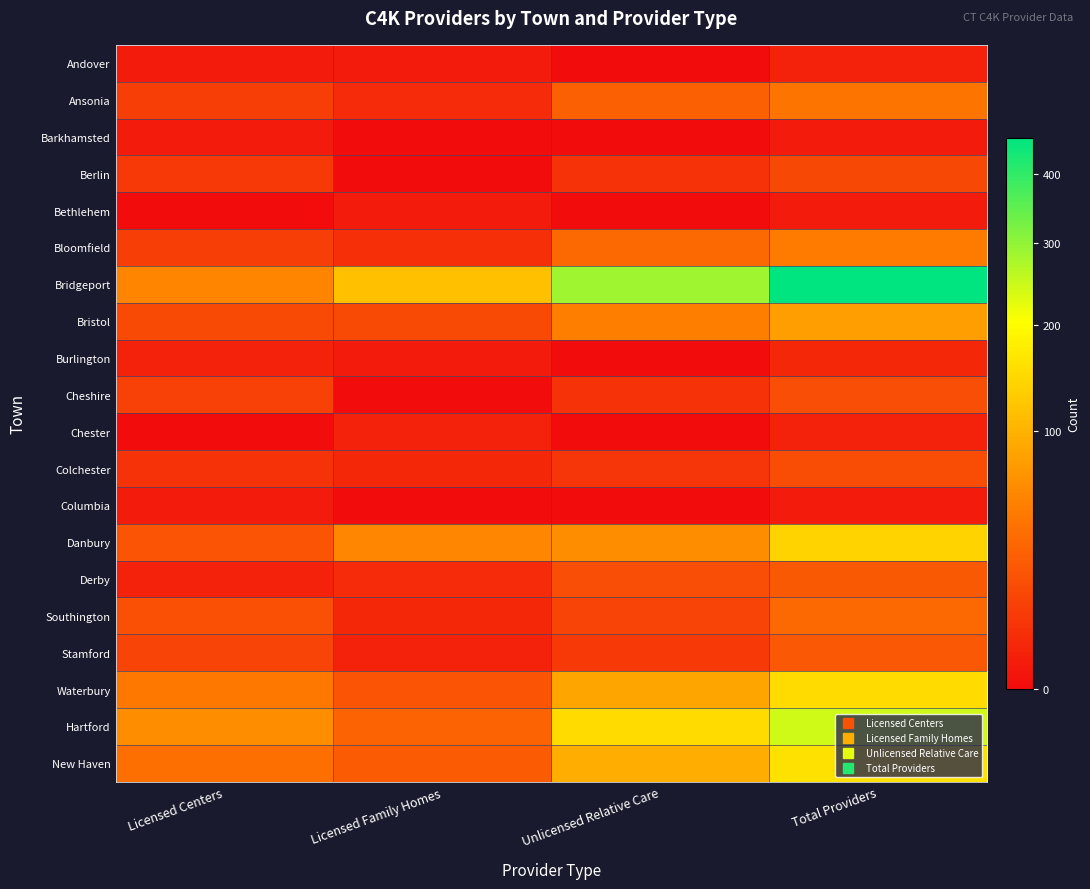

What is the total value across all series at Unlicensed Relative Care?

847